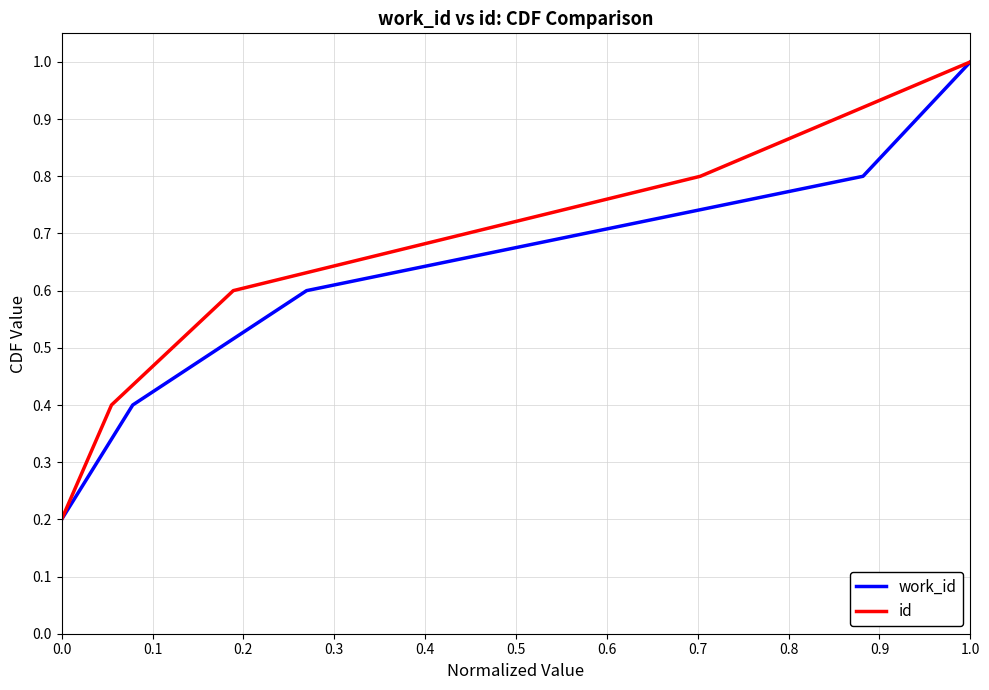

Is it true that work_id equals 0.6 at 1.0?

False